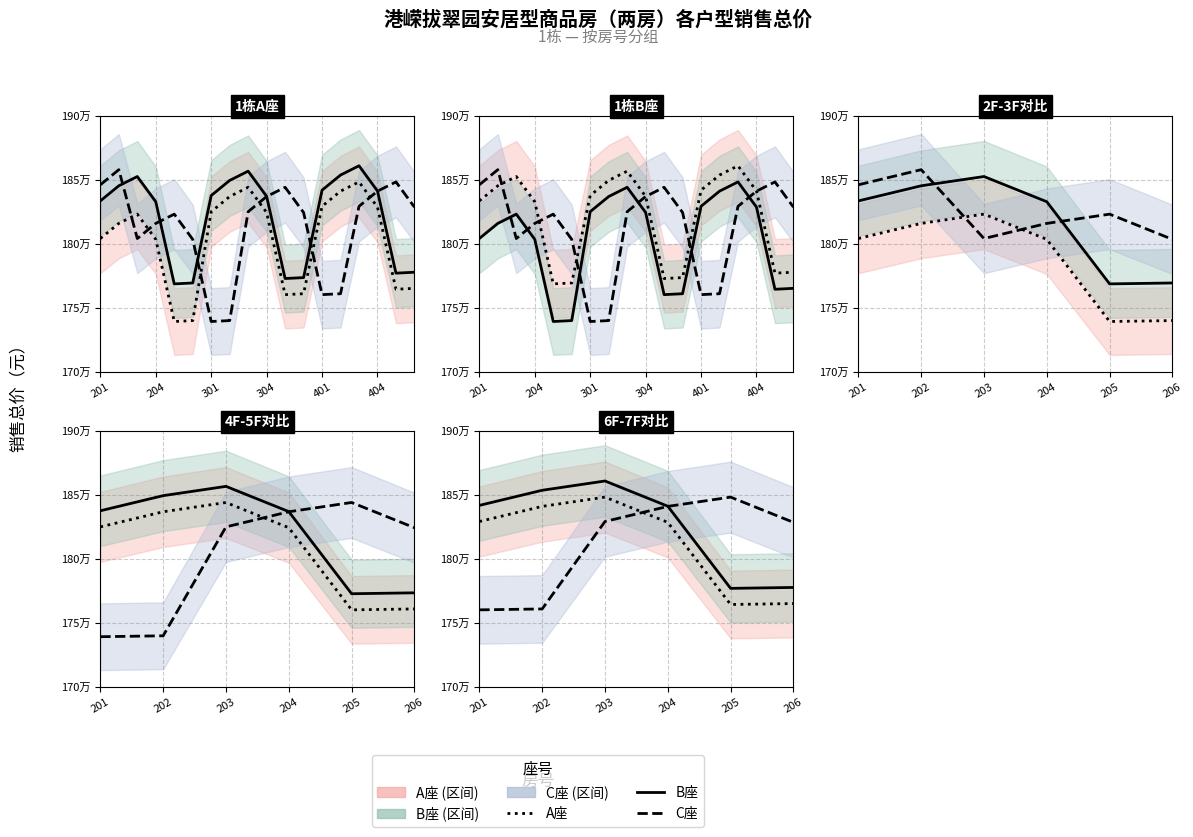

How many categories are shown in the chart?

18